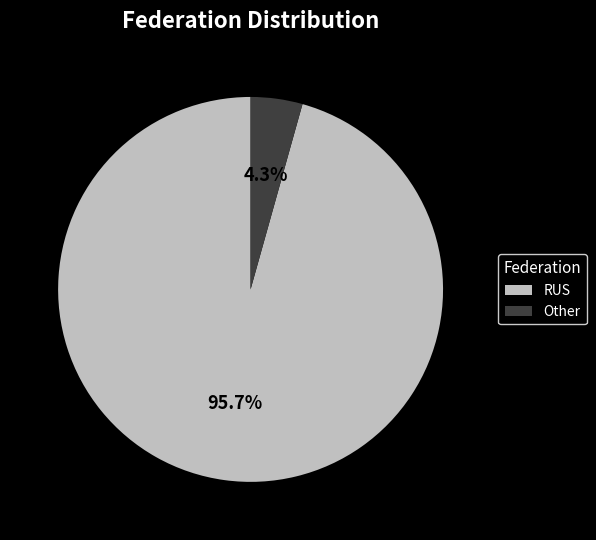

Is there a majority slice in this chart?

Yes